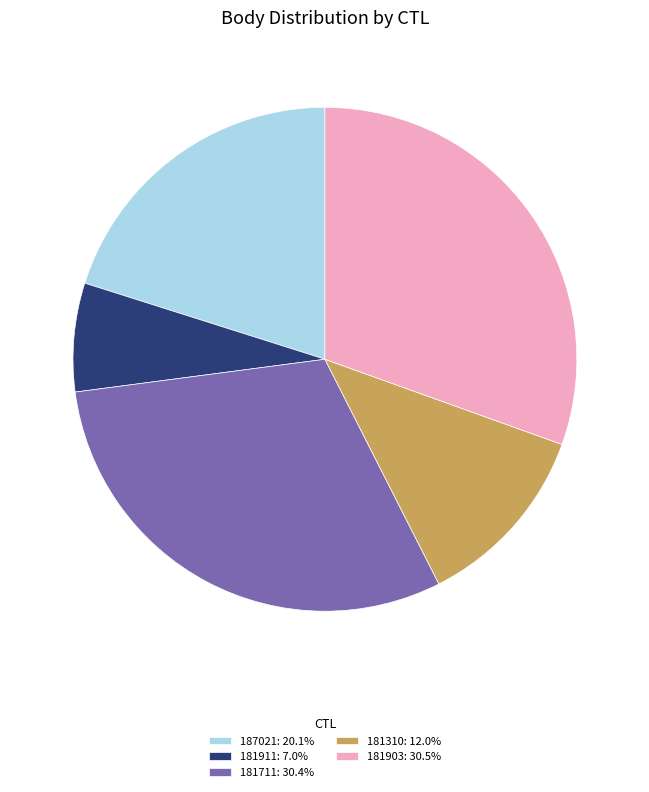

Is 181911: 7.0% the majority of the pie?

No